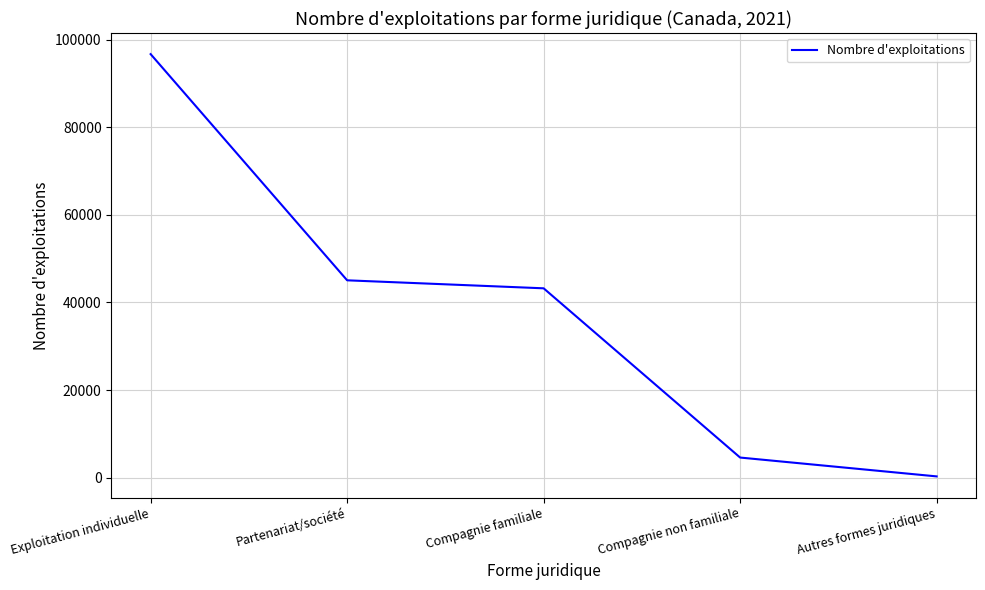

What is the sum of the values at Compagnie non familiale and Autres formes juridiques?

4880